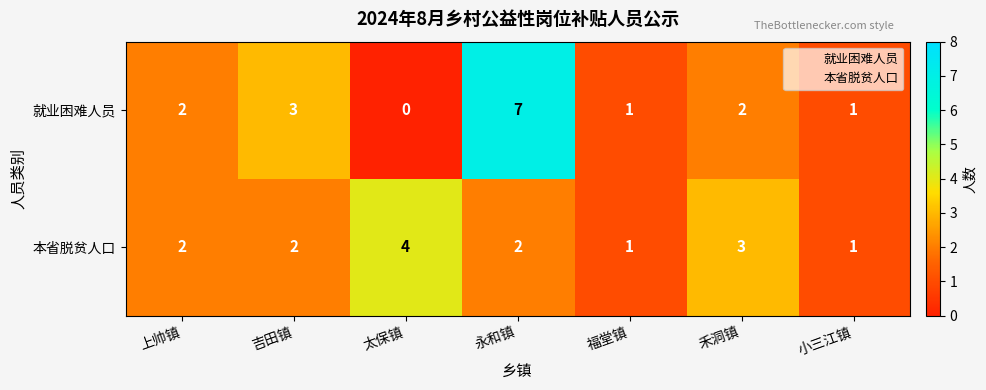

List the series in order of their peak value, highest first.

就业困难人员, 本省脱贫人口